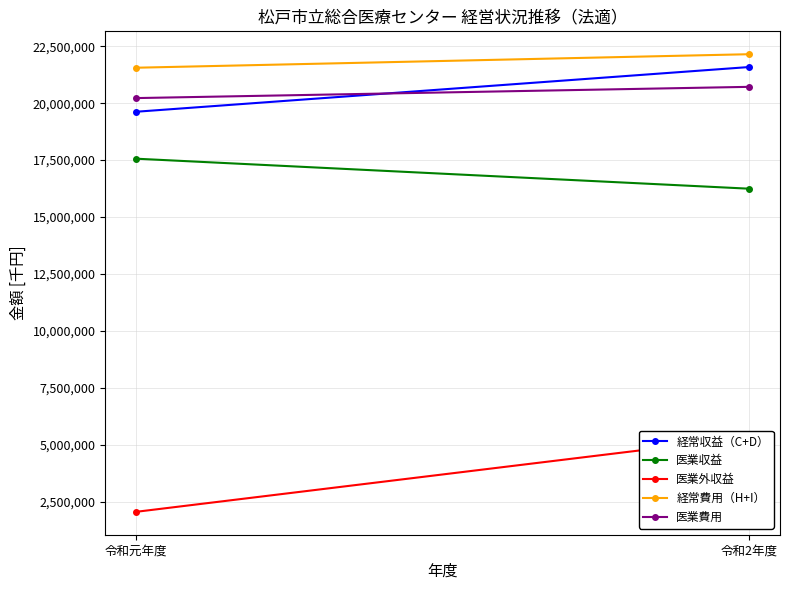

Which series changed the most between 令和元年度 and 令和2年度?

医業外収益